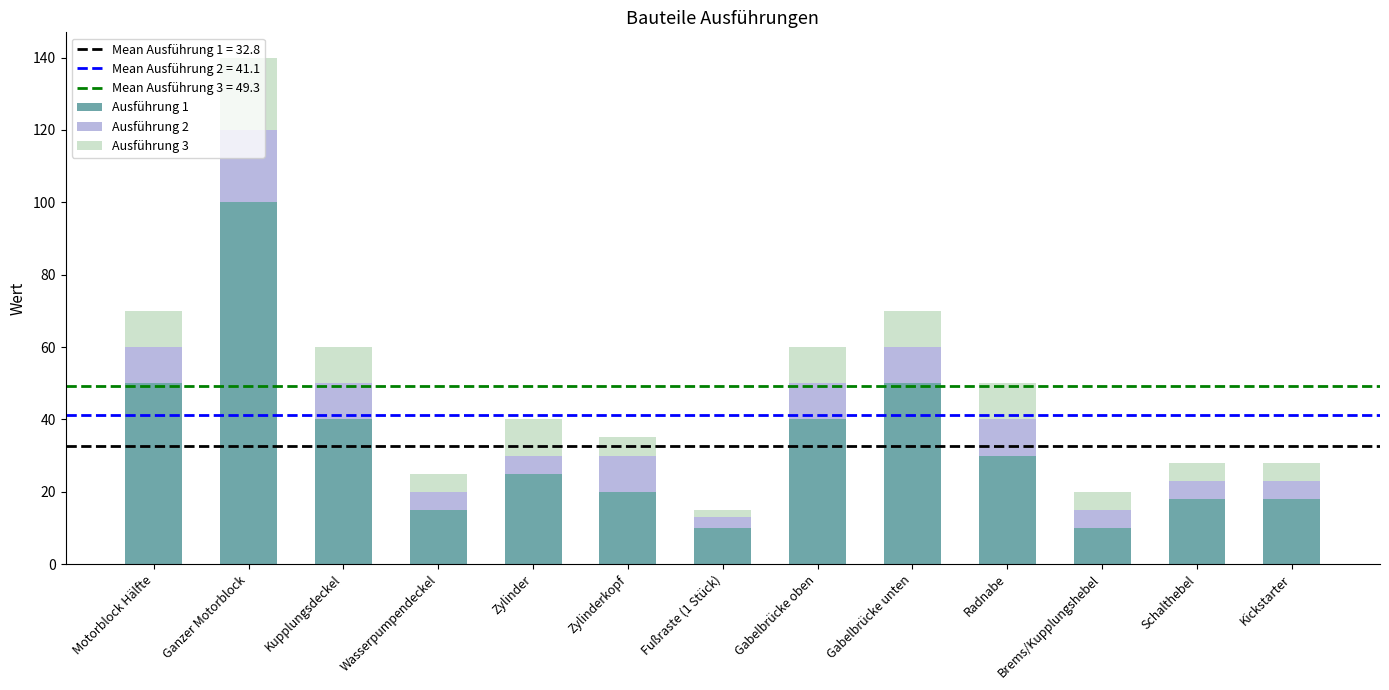

The value of Ausführung 1 at Motorblock Hälfte is 50. True or false?

True